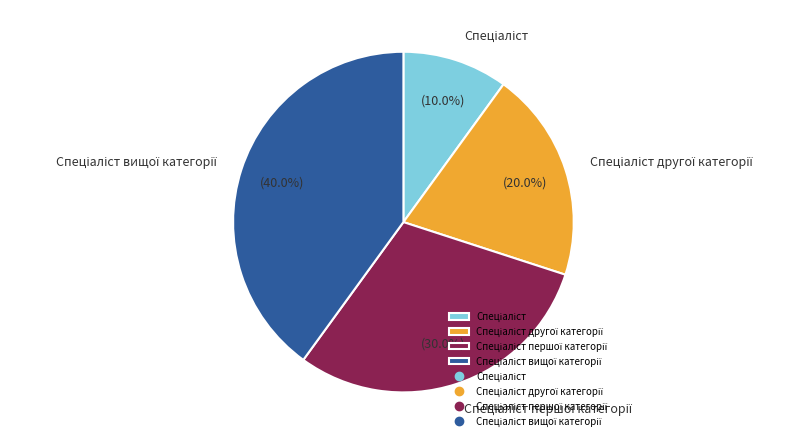

Is there any slice that represents more than half of the pie?

No